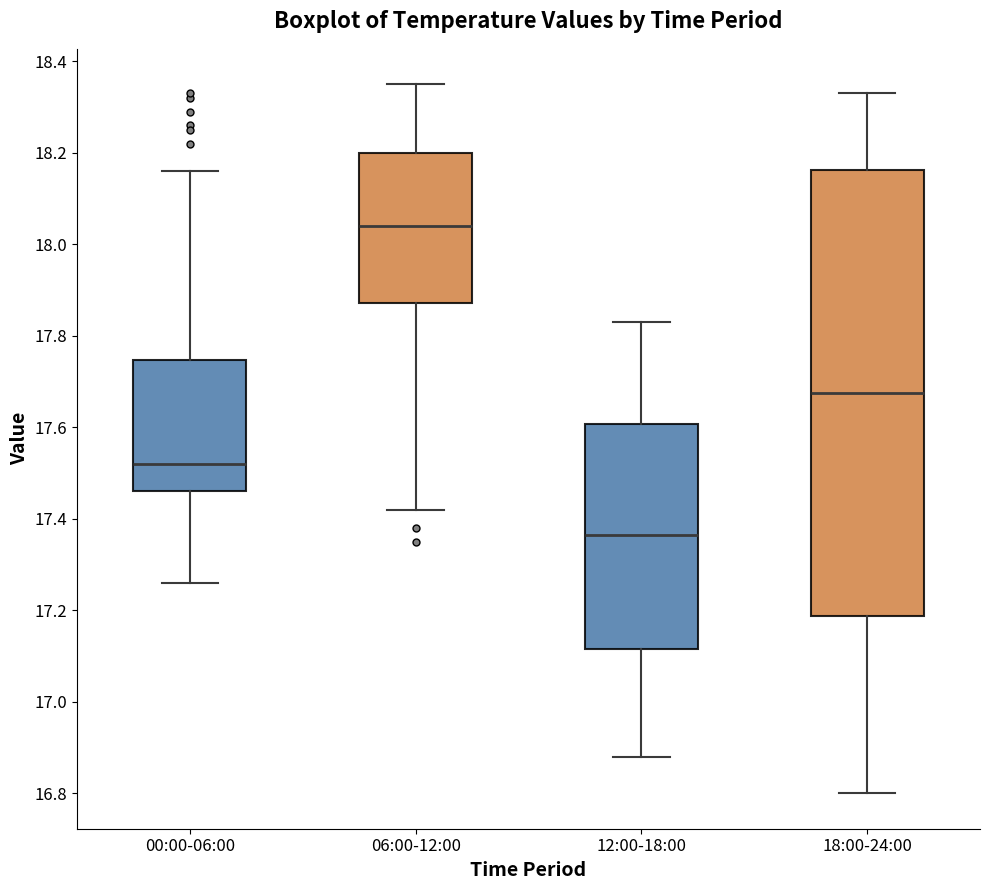

Reading left to right, transcribe this box plot: for each box, give where its median line is, the range the box spans, and where its two whiskers end, as read against the y-axis. The values are not printed on the chart, so give them approximately, as read against the axis.

00:00-06:00: median 17.52, box 17.46 to 17.74, whiskers 17.26 to 18.16
06:00-12:00: median 18.04, box 17.88 to 18.20, whiskers 17.42 to 18.36
12:00-18:00: median 17.36, box 17.12 to 17.60, whiskers 16.88 to 17.84
18:00-24:00: median 17.68, box 17.18 to 18.16, whiskers 16.80 to 18.34